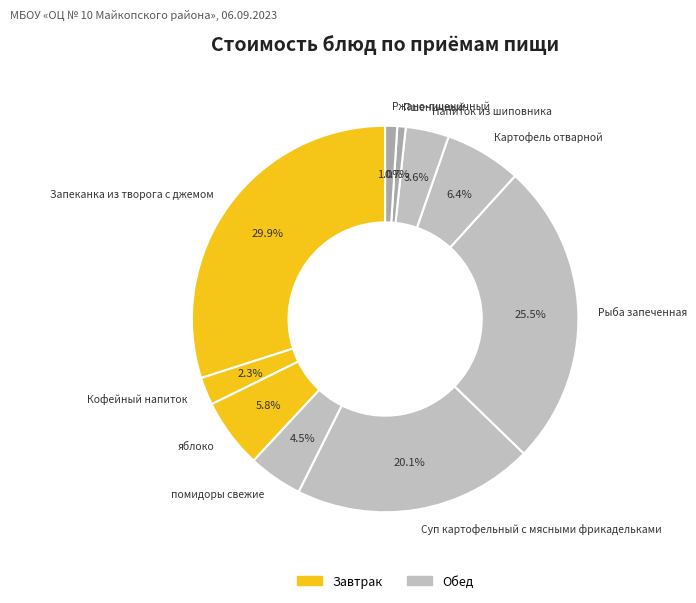

Which has a higher value, Кофейный напиток or Пшеничный?

Кофейный напиток